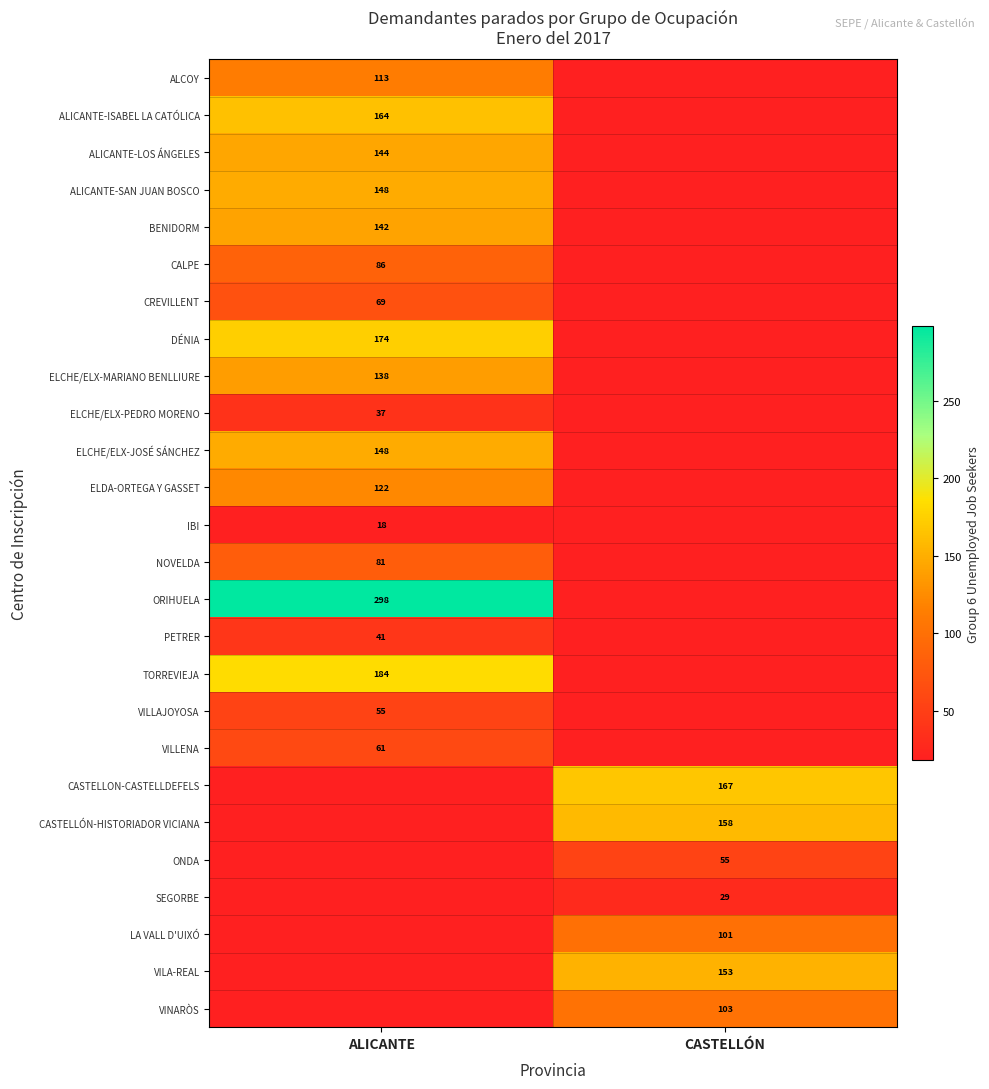

Which category has the lowest value across all series?

ALICANTE